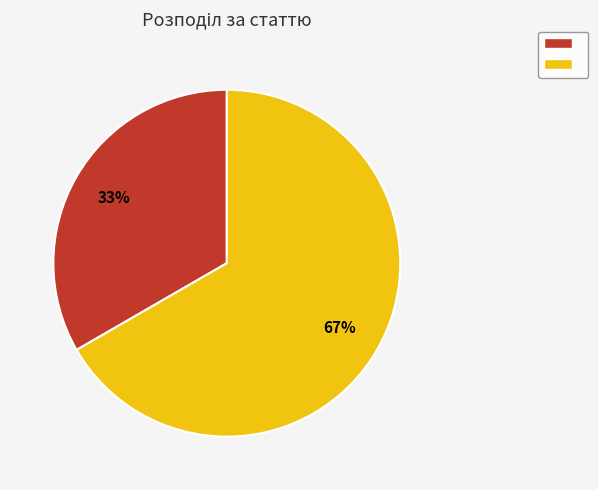

To the nearest percent, what is the average slice percentage?

50%